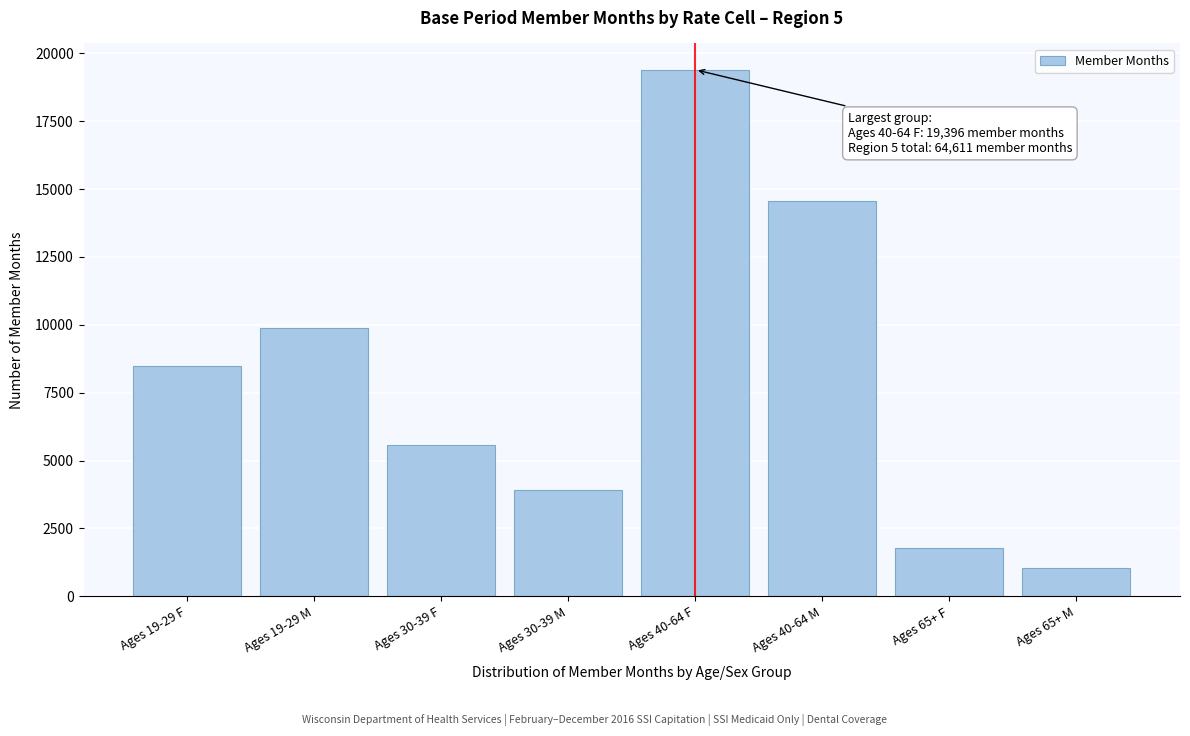

Reading left to right, what are all the values shown in this chart?

8489	9899	5570	3898	19396	14565	1761	1033